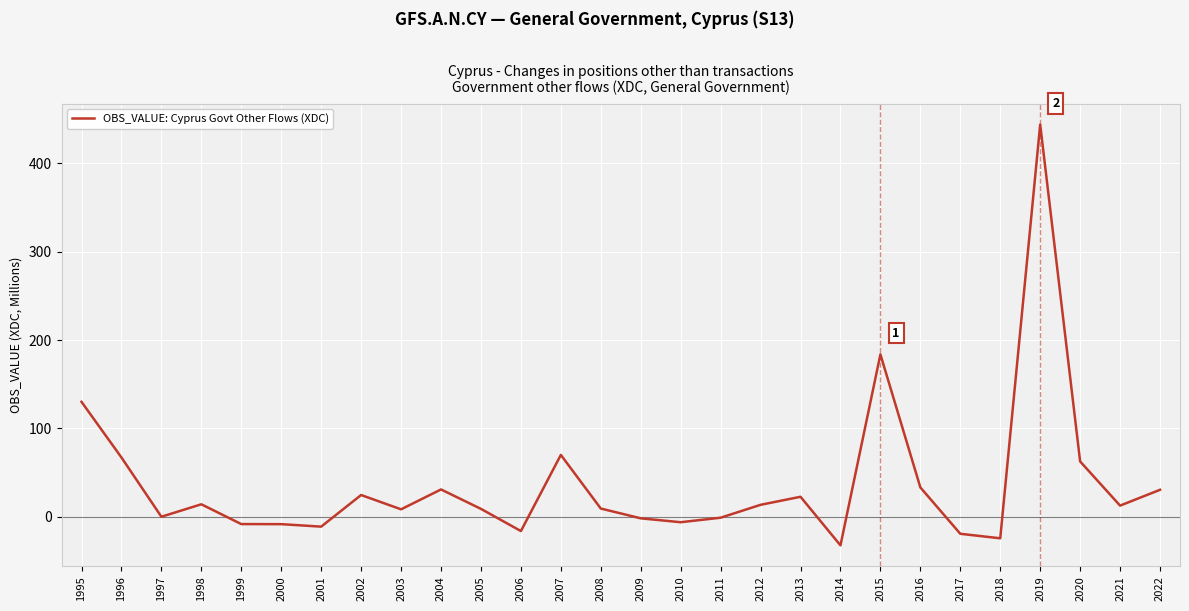

What is the maximum value shown in the chart?

444.0